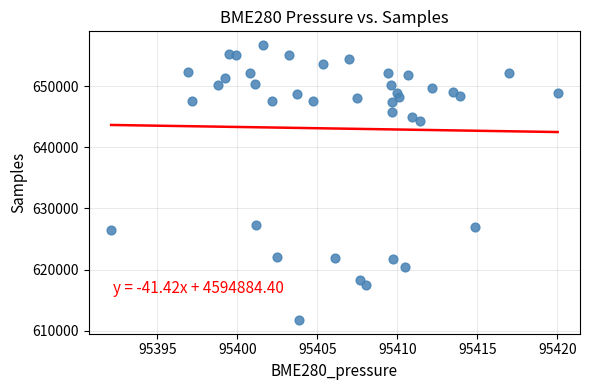

What is the range of Y values (max minus min)?

44912